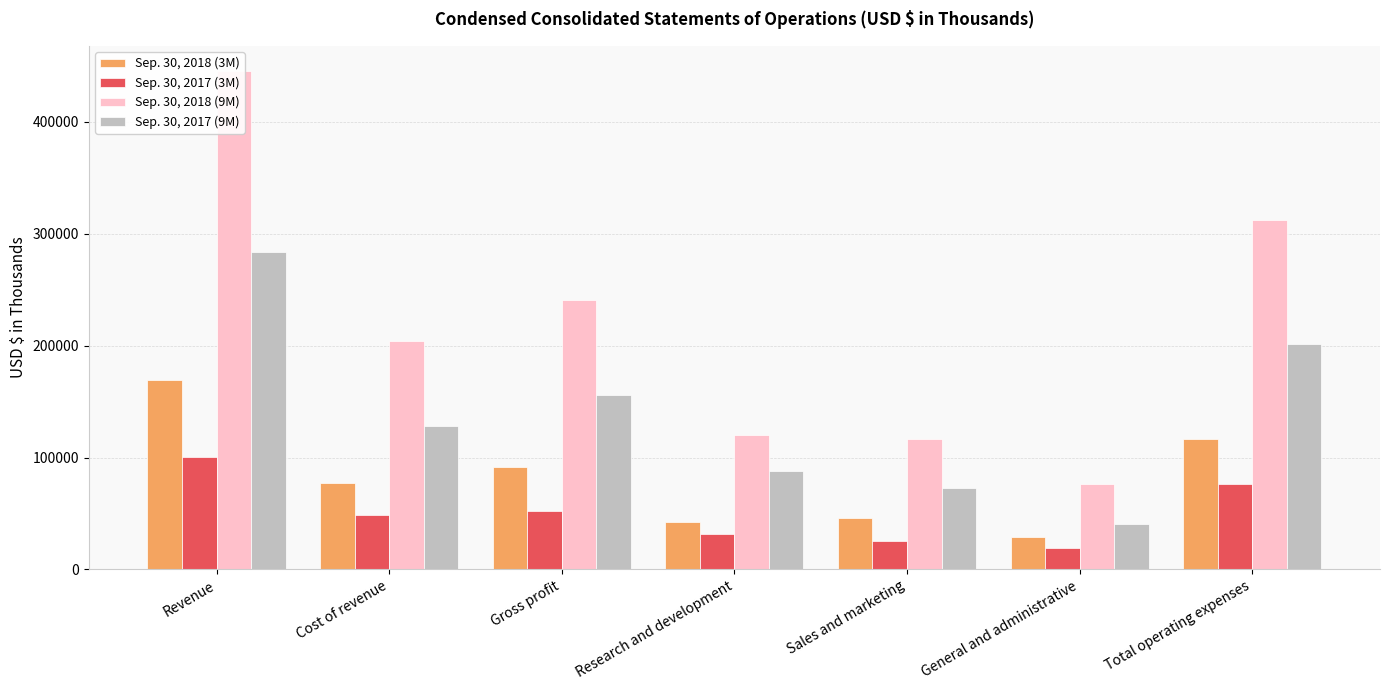

Rank the series by their average value, from highest to lowest.

Sep. 30, 2018 (9M), Sep. 30, 2017 (9M), Sep. 30, 2018 (3M), Sep. 30, 2017 (3M)